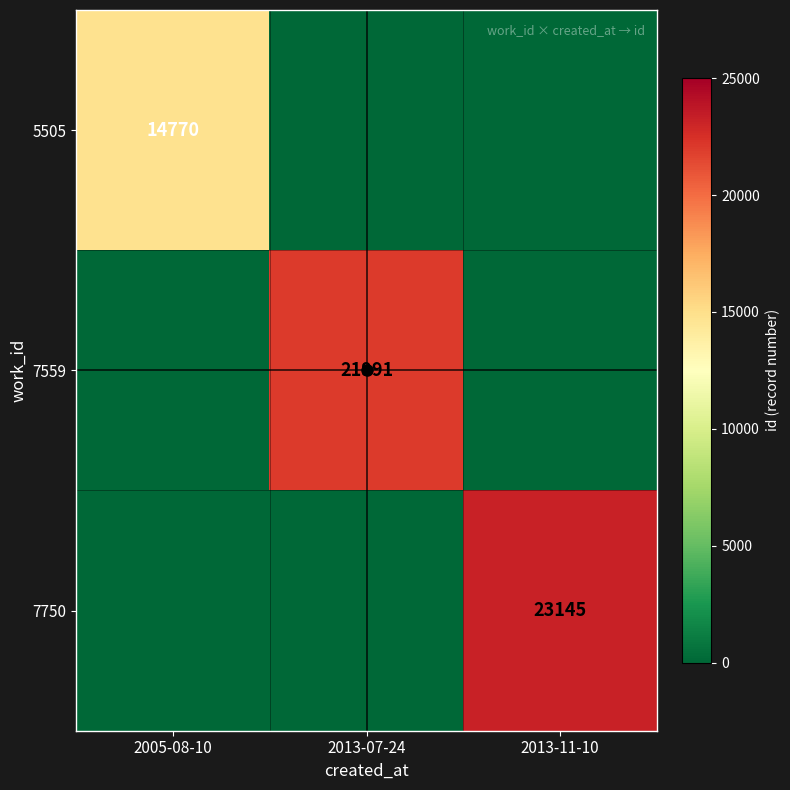

Is it true that 7559 equals 14341 at 2013-07-24?

False